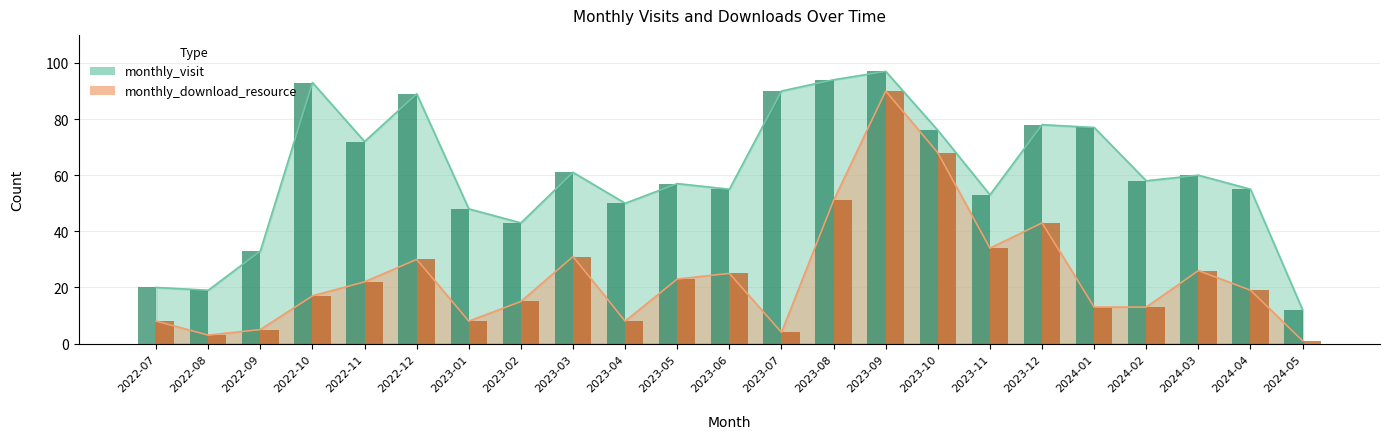

List the series in order of their overall mean, lowest first.

monthly_download_resource, monthly_visit